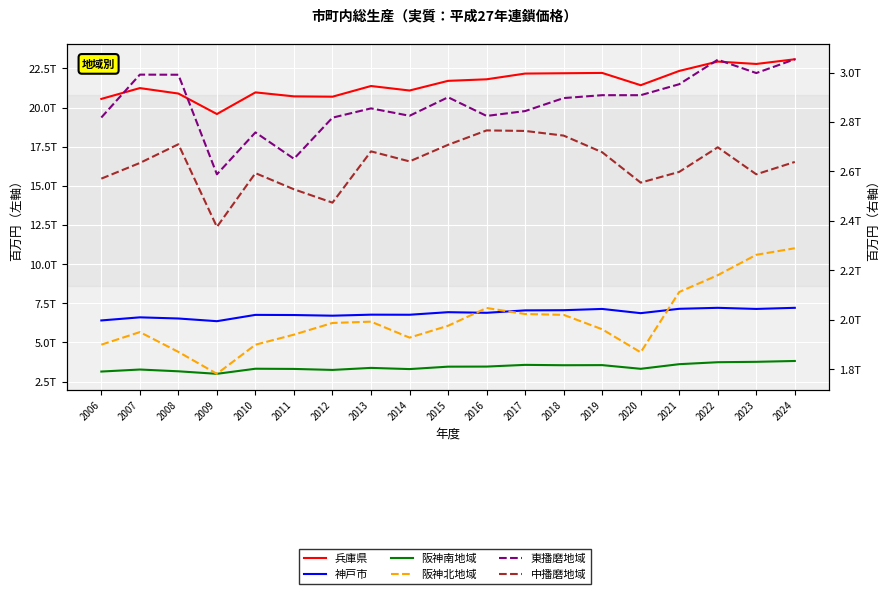

What is the difference between the 中播磨地域 values at 2006 and 2024?

67528